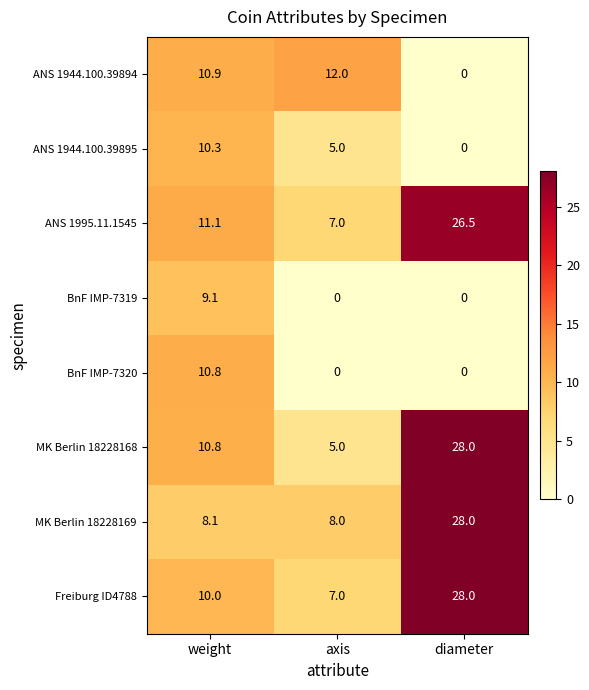

Reading right to left, transcribe all the data shown in this chart.

ANS 1944.100.39894: 0.0	12.0	10.9
ANS 1944.100.39895: 0.0	5.0	10.3
ANS 1995.11.1545: 26.5	7.0	11.1
BnF IMP-7319: 0.0	0.0	9.1
BnF IMP-7320: 0.0	0.0	10.8
MK Berlin 18228168: 28.0	5.0	10.8
MK Berlin 18228169: 28.0	8.0	8.1
Freiburg ID4788: 28.0	7.0	10.0